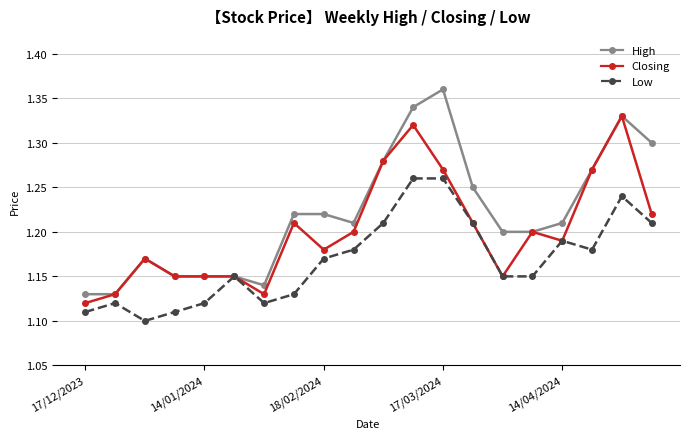

At how many categories does at least one series exceed 1?

20